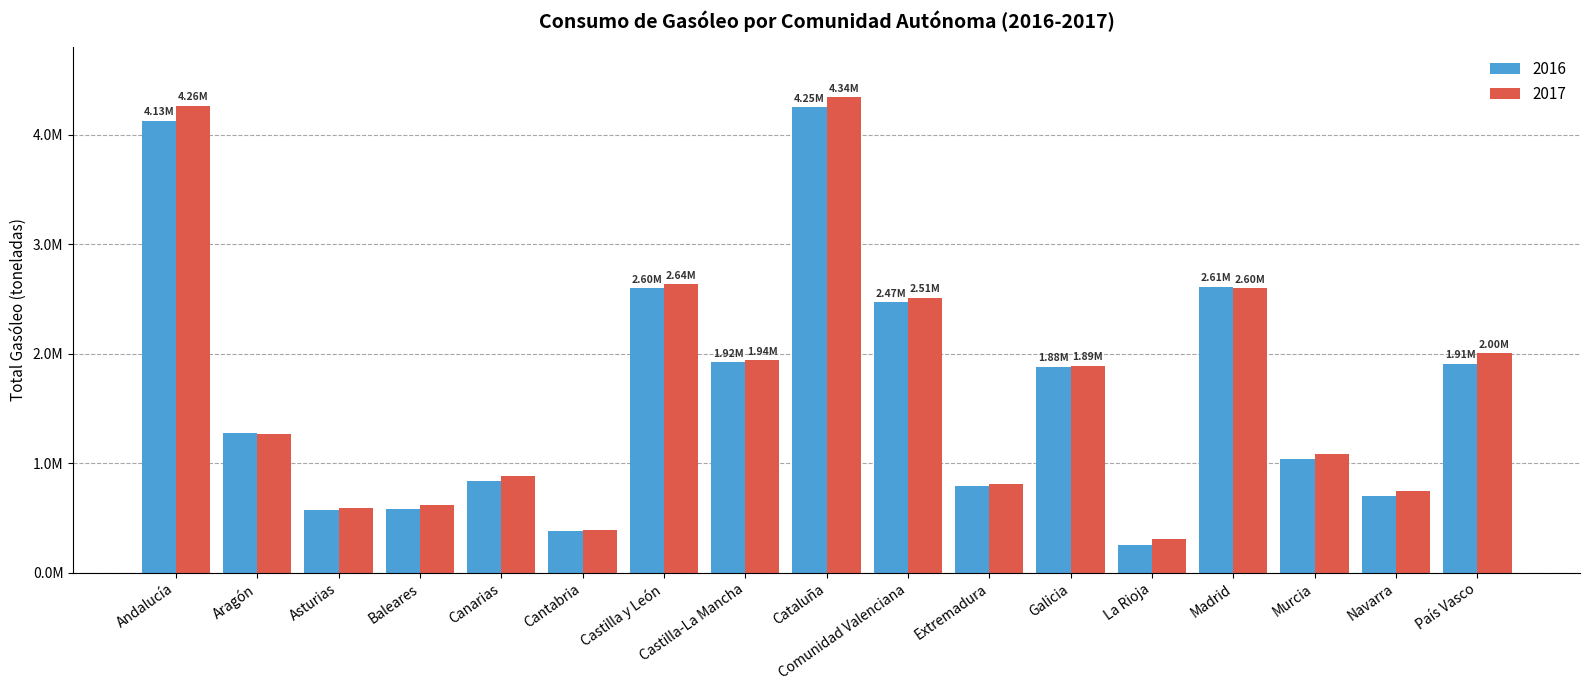

At which category is the sum across all series the highest?

Cataluña